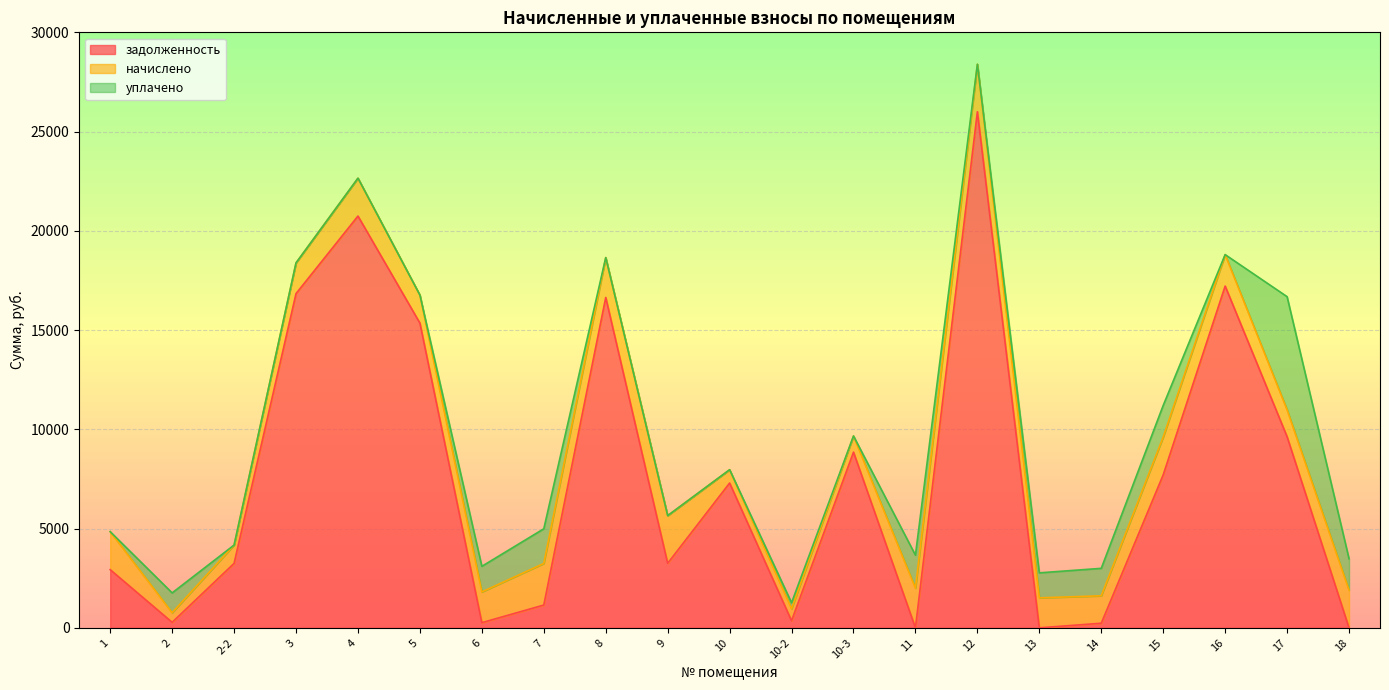

Where do начислено and задолженность first cross each other?

1 and 2